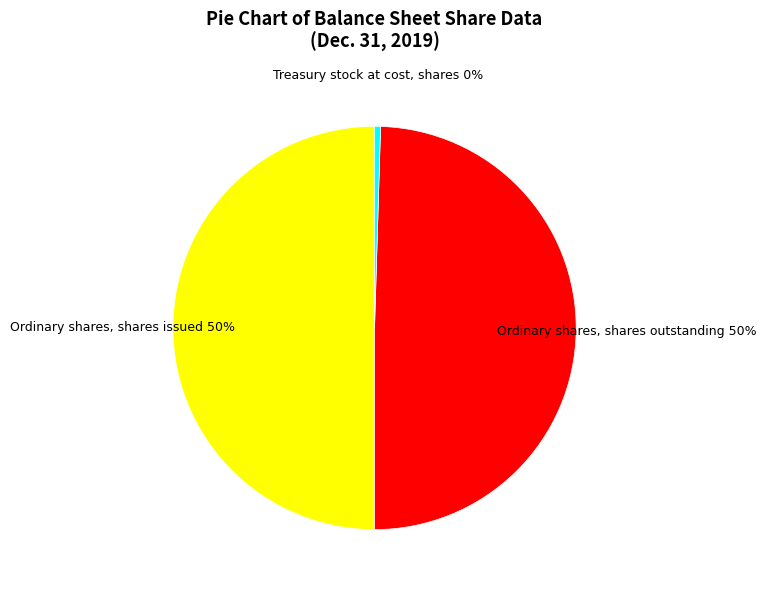

Is it true that Treasury stock at cost, shares is 8% of the pie?

False